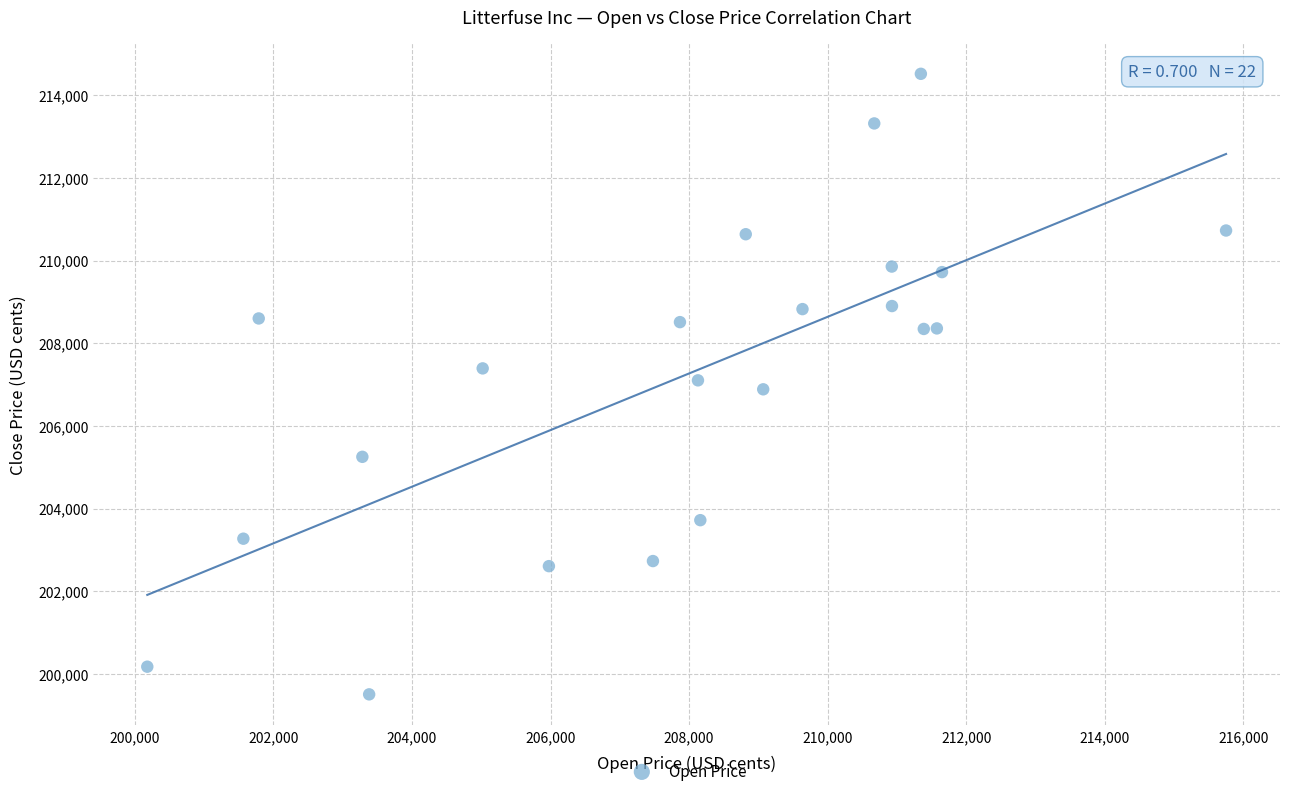

What is the range of X values (max minus min)?

15574